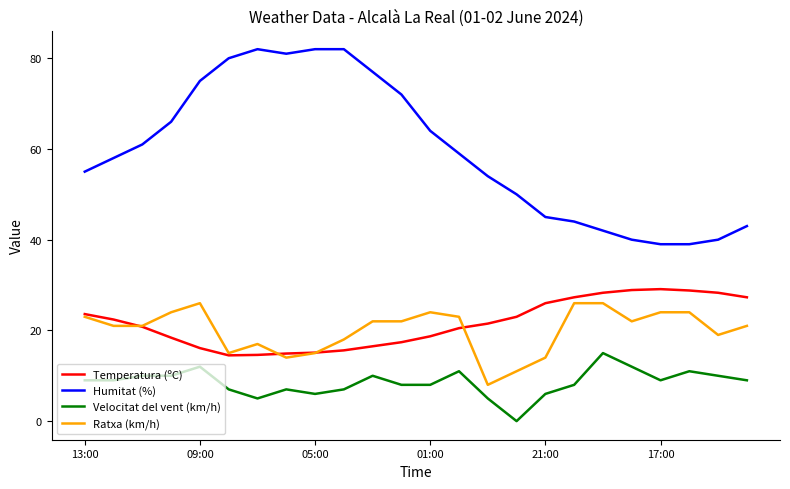

What is the maximum value for Temperatura (ºC)?

29.1